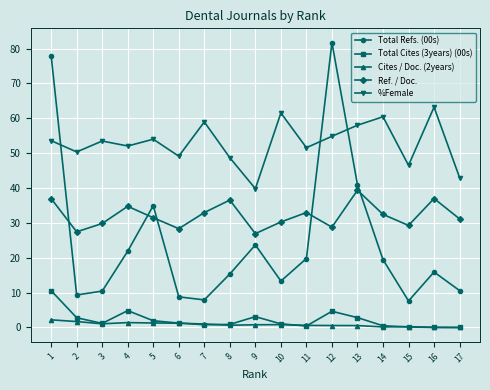

Count the number of categories in the chart.

17